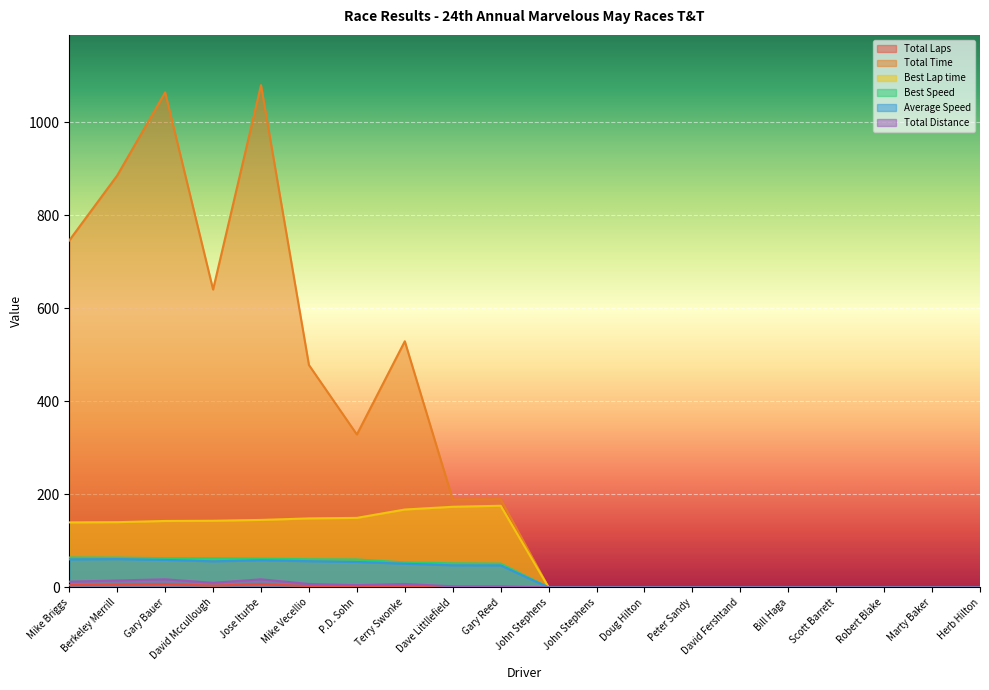

Reading left to right, extract all data points from this chart.

Total Laps: Mike Briggs=5.0	Berkeley Merrill=6.0	Gary Bauer=7.0	David Mccullough=4.0	Jose Iturbe=7.0	Mike Vecellio=3.0	P.D. Sohn=2.0	Terry Swonke=3.0	Dave Littllefield=1.0	Gary Reed=1.0	John Stephens=0.0	John Stephens=0.0	Doug Hilton=0.0	Peter Sandy=0.0	David Fershtand=0.0	Bill Haga=0.0	Scott Barrett=0.0	Robert Blake=0.0	Marty Baker=0.0	Herb Hilton=0.0
Total Time: Mike Briggs=745.7	Berkeley Merrill=885.3	Gary Bauer=1063.9	David Mccullough=640.2	Jose Iturbe=1079.4	Mike Vecellio=478.0	P.D. Sohn=328.7	Terry Swonke=529.0	Dave Littllefield=189.1	Gary Reed=189.7	John Stephens=0.0	John Stephens=0.0	Doug Hilton=0.0	Peter Sandy=0.0	David Fershtand=0.0	Bill Haga=0.0	Scott Barrett=0.0	Robert Blake=0.0	Marty Baker=0.0	Herb Hilton=0.0
Best Lap time: Mike Briggs=139.8	Berkeley Merrill=140.3	Gary Bauer=142.9	David Mccullough=143.3	Jose Iturbe=145.1	Mike Vecellio=148.4	P.D. Sohn=149.5	Terry Swonke=167.5	Dave Littllefield=173.3	Gary Reed=175.6	John Stephens=0.0	John Stephens=0.0	Doug Hilton=0.0	Peter Sandy=0.0	David Fershtand=0.0	Bill Haga=0.0	Scott Barrett=0.0	Robert Blake=0.0	Marty Baker=0.0	Herb Hilton=0.0
Best Speed: Mike Briggs=64.4	Berkeley Merrill=64.1	Gary Bauer=63.0	David Mccullough=62.8	Jose Iturbe=62.0	Mike Vecellio=60.7	P.D. Sohn=60.2	Terry Swonke=53.7	Dave Littllefield=51.9	Gary Reed=51.3	John Stephens=0.0	John Stephens=0.0	Doug Hilton=0.0	Peter Sandy=0.0	David Fershtand=0.0	Bill Haga=0.0	Scott Barrett=0.0	Robert Blake=0.0	Marty Baker=0.0	Herb Hilton=0.0
Average Speed: Mike Briggs=60.3	Berkeley Merrill=61.0	Gary Bauer=59.2	David Mccullough=56.2	Jose Iturbe=58.4	Mike Vecellio=56.5	P.D. Sohn=54.8	Terry Swonke=51.0	Dave Littllefield=47.6	Gary Reed=47.4	John Stephens=0.0	John Stephens=0.0	Doug Hilton=0.0	Peter Sandy=0.0	David Fershtand=0.0	Bill Haga=0.0	Scott Barrett=0.0	Robert Blake=0.0	Marty Baker=0.0	Herb Hilton=0.0
Total Distance: Mike Briggs=12.5	Berkeley Merrill=15.0	Gary Bauer=17.5	David Mccullough=10.0	Jose Iturbe=17.5	Mike Vecellio=7.5	P.D. Sohn=5.0	Terry Swonke=7.5	Dave Littllefield=2.5	Gary Reed=2.5	John Stephens=0.0	John Stephens=0.0	Doug Hilton=0.0	Peter Sandy=0.0	David Fershtand=0.0	Bill Haga=0.0	Scott Barrett=0.0	Robert Blake=0.0	Marty Baker=0.0	Herb Hilton=0.0